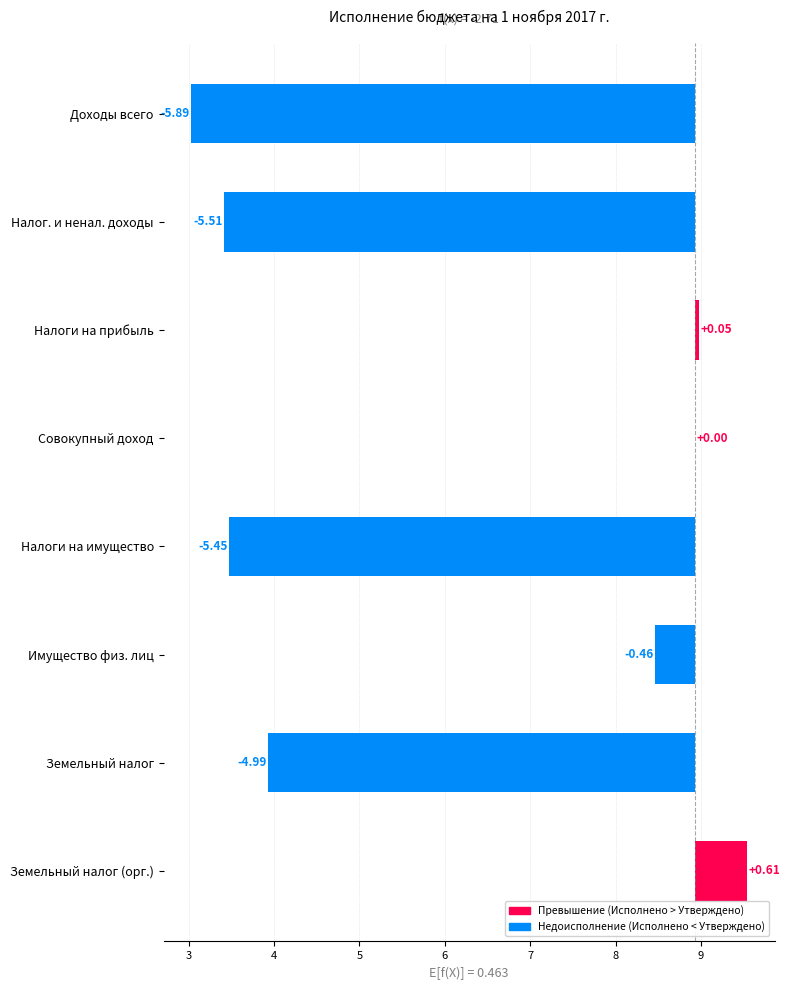

How many negative values are there?

5